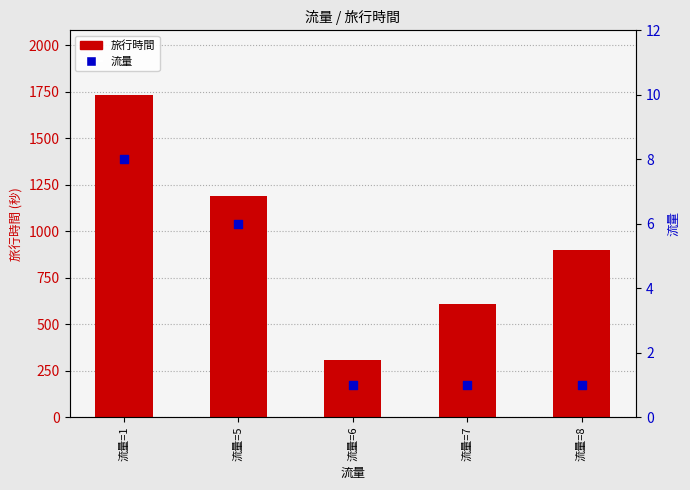

What are all the series names shown in the legend?

旅行時間, 流量